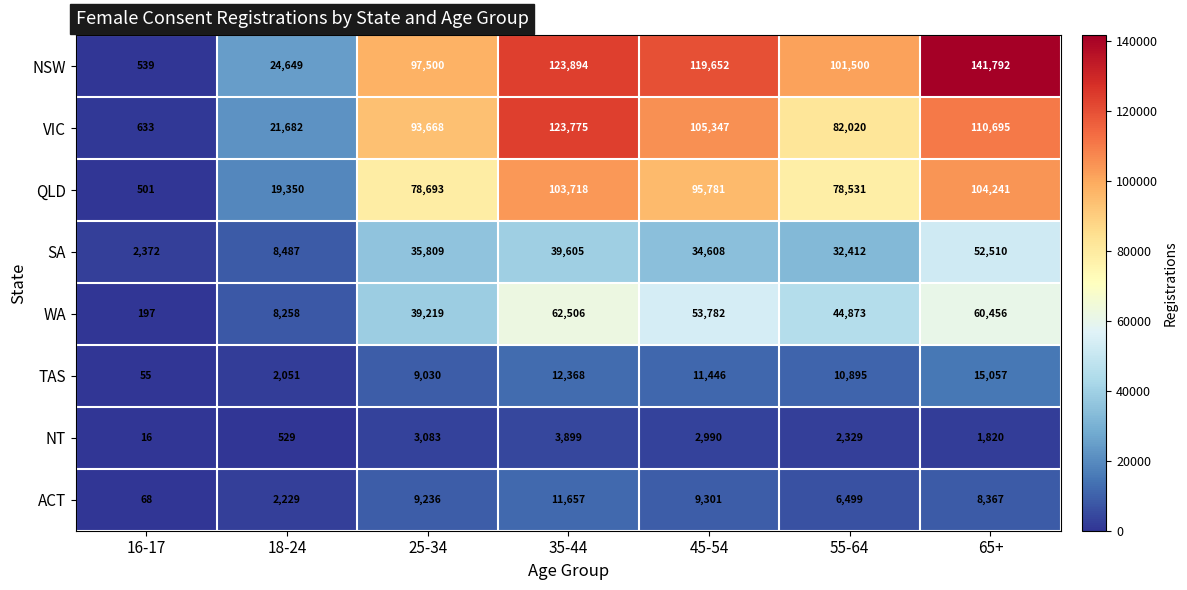

What is the difference between the NT values at 18-24 and 25-34?

2554